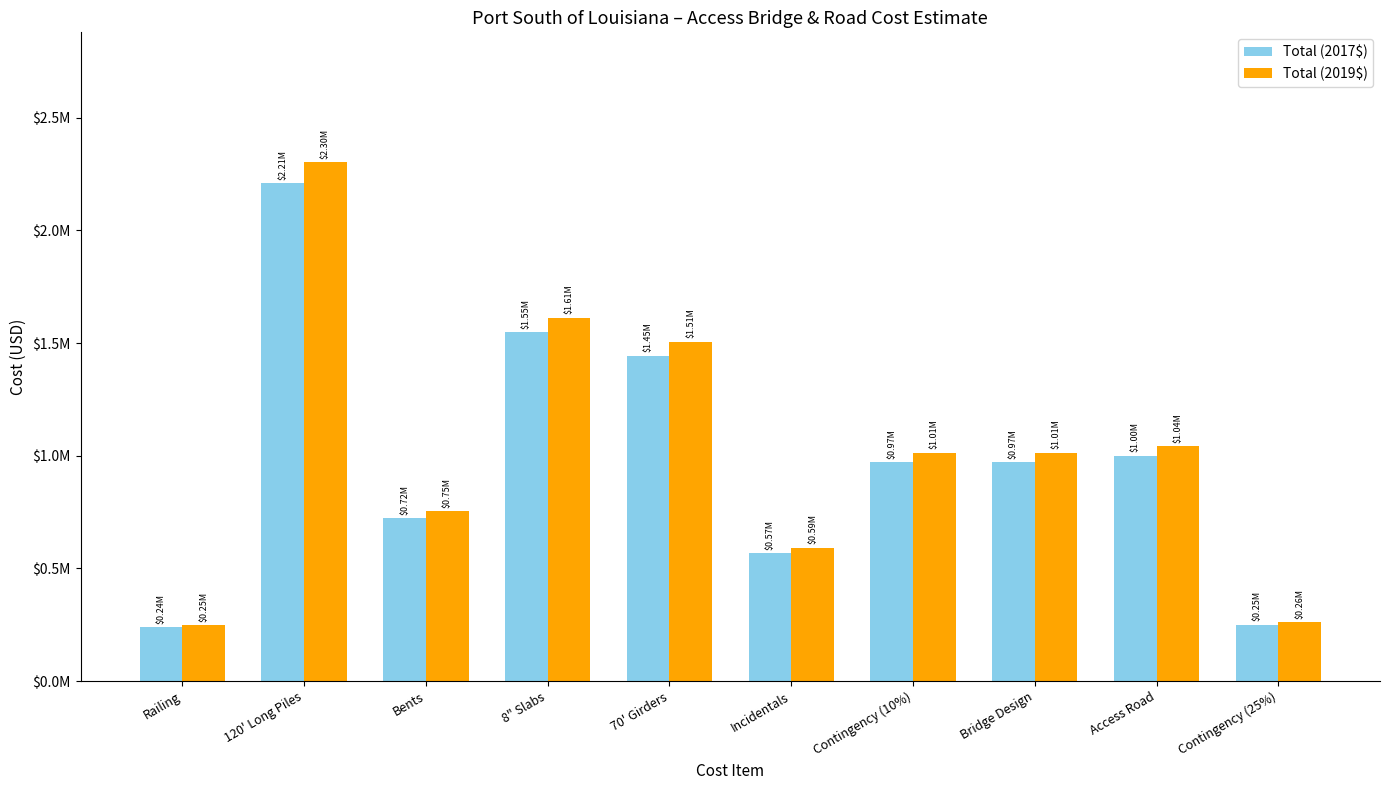

Which series has the largest range (max minus min)?

Total (2019$)